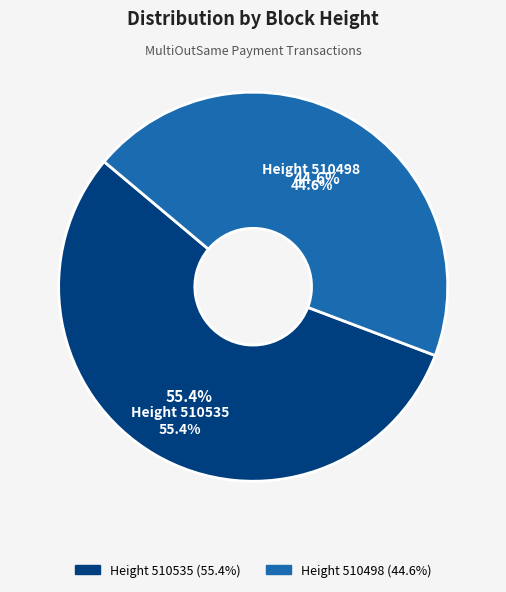

Is there a majority slice in this chart?

Yes